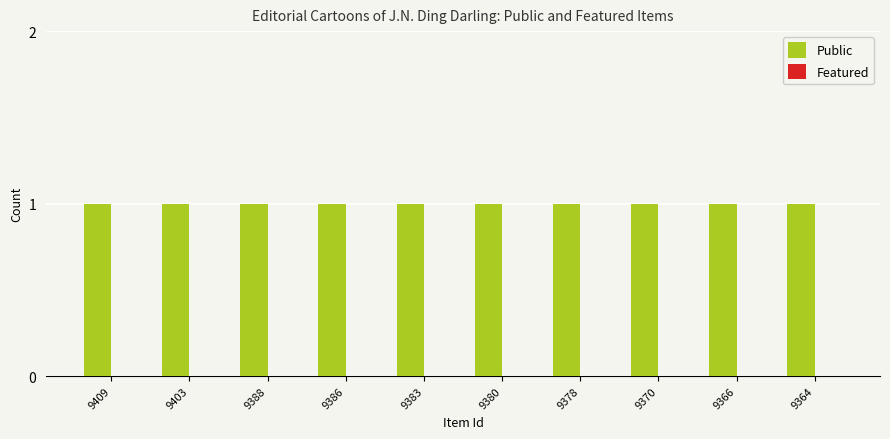

Which series has the largest total across all categories?

Public